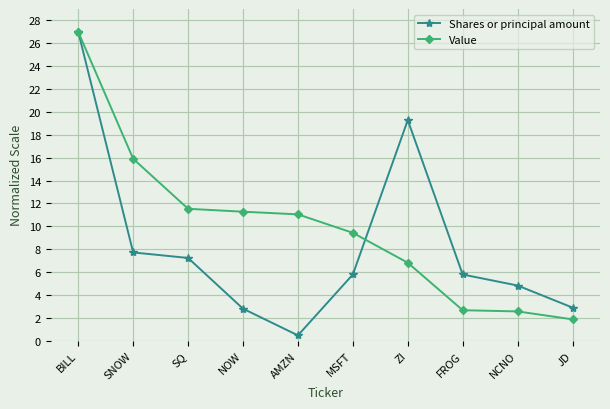

What is the sum of all Shares or principal amount values?

83.8